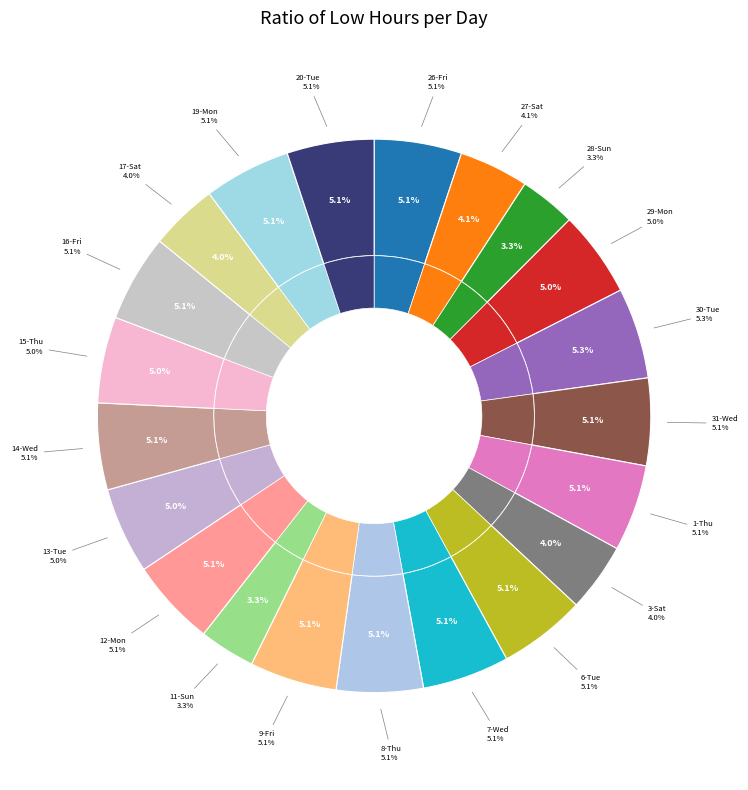

Is there any slice that represents more than half of the pie?

No